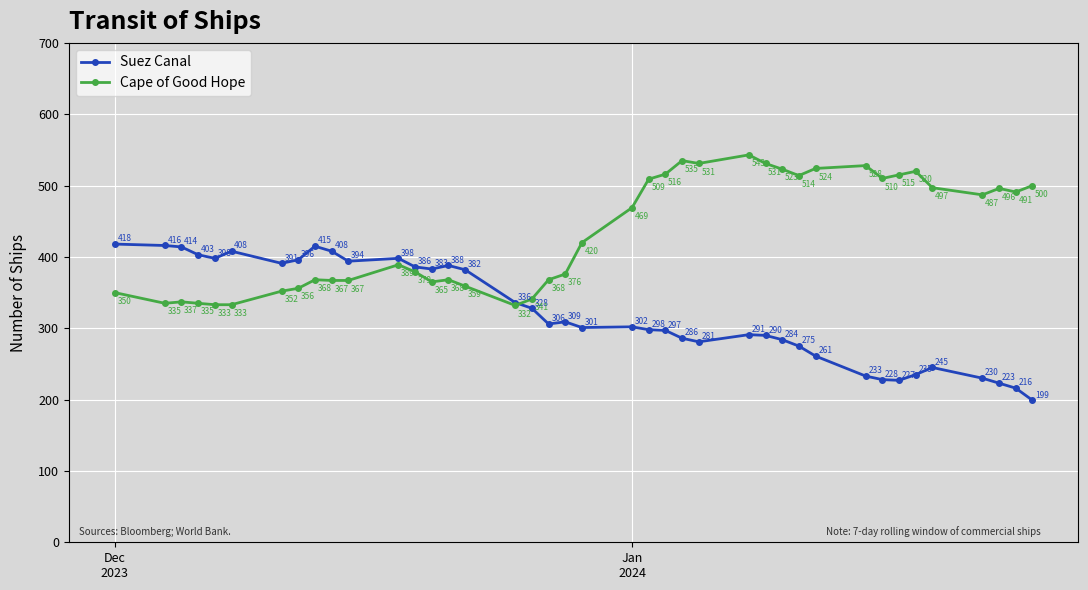

How many lines are shown in the chart?

2